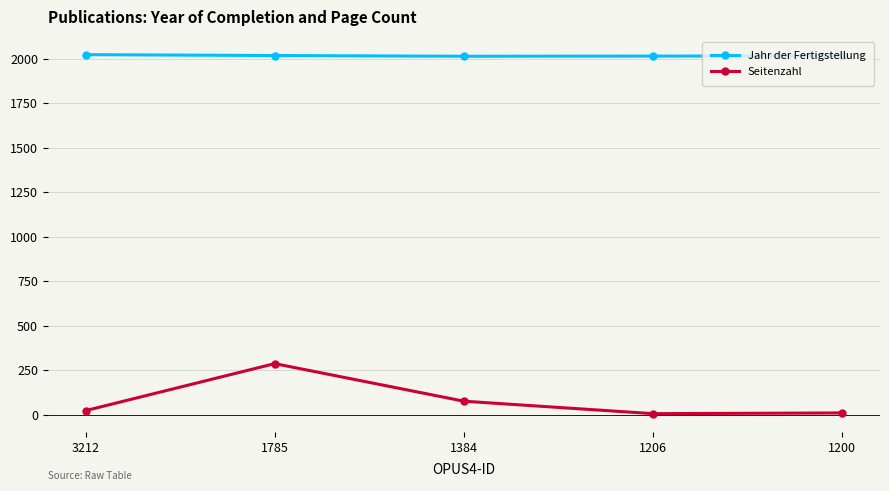

How many lines are shown in the chart?

2